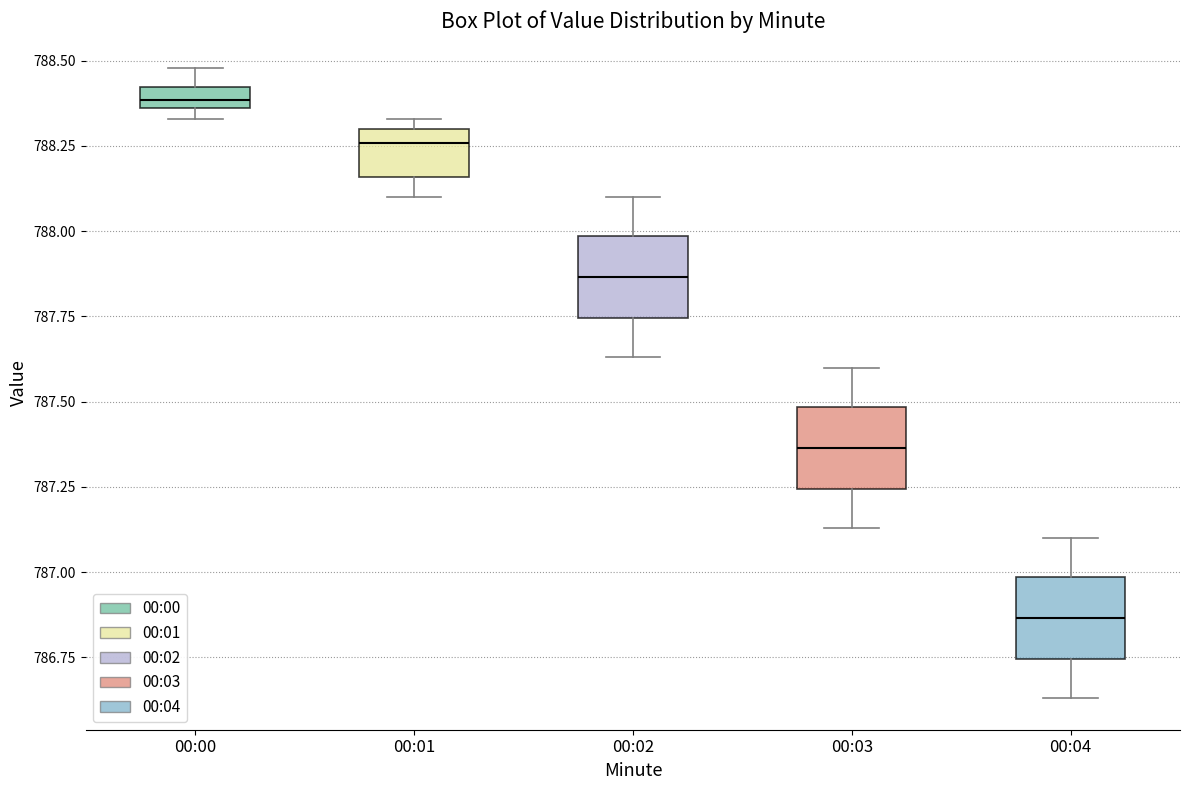

Which box has the lowest median line?

00:04